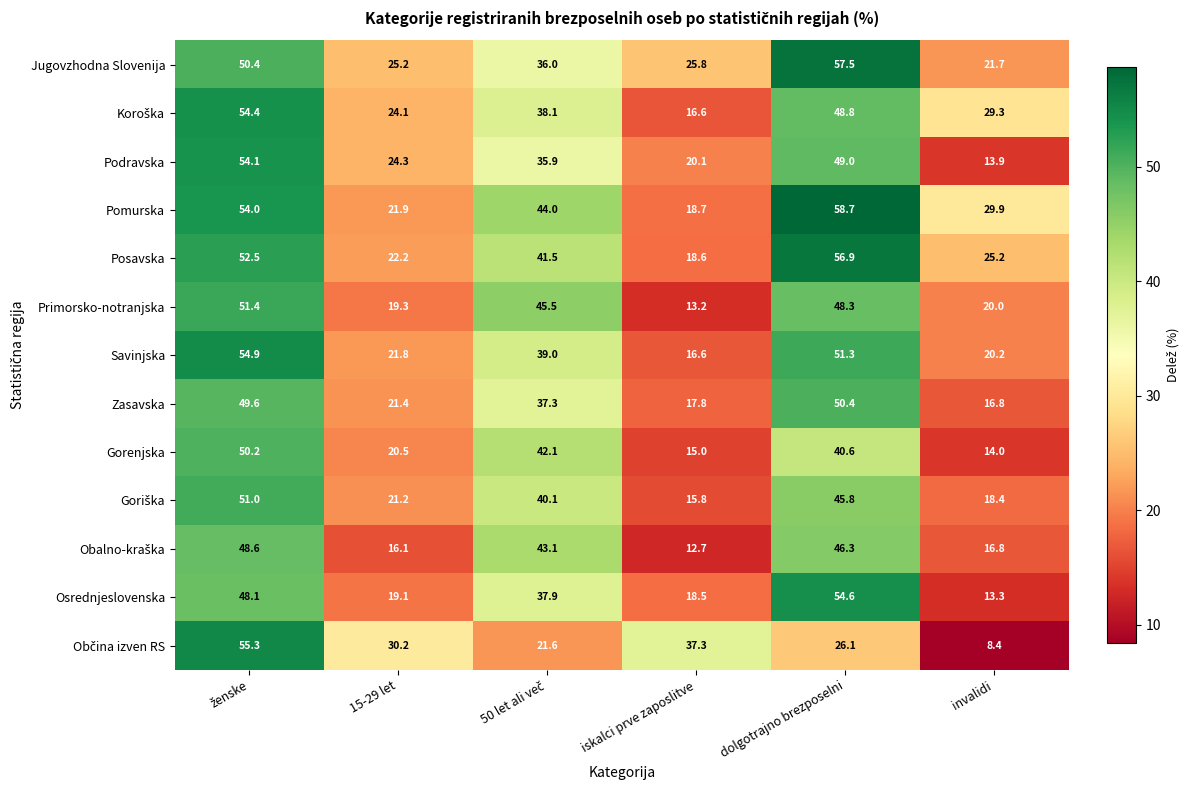

What is the difference between the maximum and minimum values in the Jugovzhodna Slovenija series?

35.8